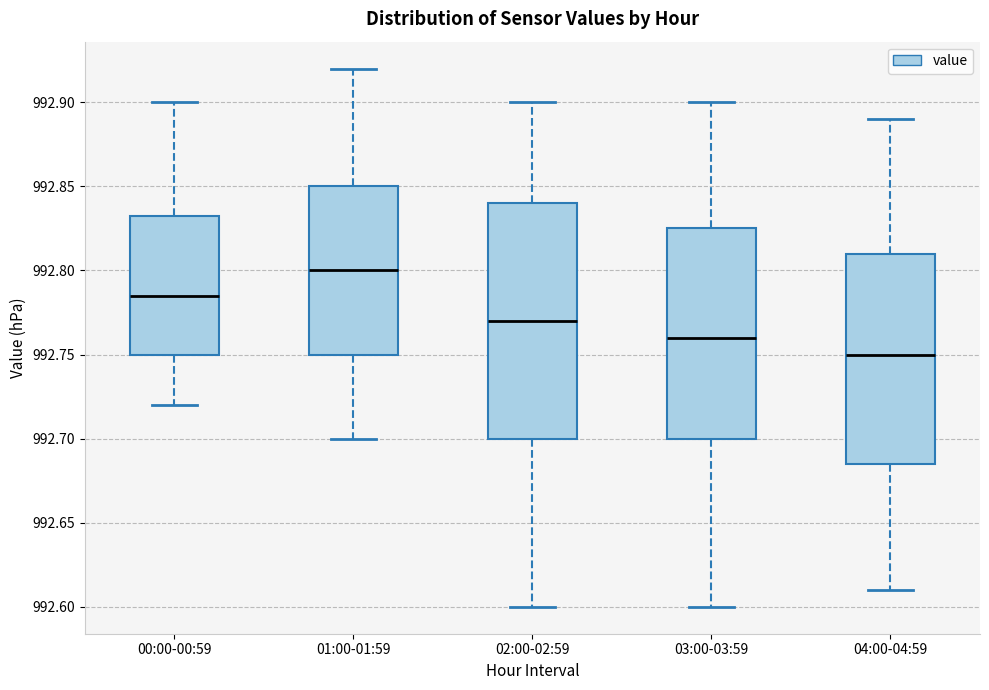

Reading left to right, read every box against the y-axis: the position of its median line, the range the box covers, and the ends of its whiskers. The values are not printed on the chart, so give them approximately, as read against the axis.

00:00-00:59: median 992.785, box 992.750 to 992.835, whiskers 992.720 to 992.900
01:00-01:59: median 992.800, box 992.750 to 992.850, whiskers 992.700 to 992.920
02:00-02:59: median 992.770, box 992.700 to 992.840, whiskers 992.600 to 992.900
03:00-03:59: median 992.760, box 992.700 to 992.825, whiskers 992.600 to 992.900
04:00-04:59: median 992.750, box 992.685 to 992.810, whiskers 992.610 to 992.890